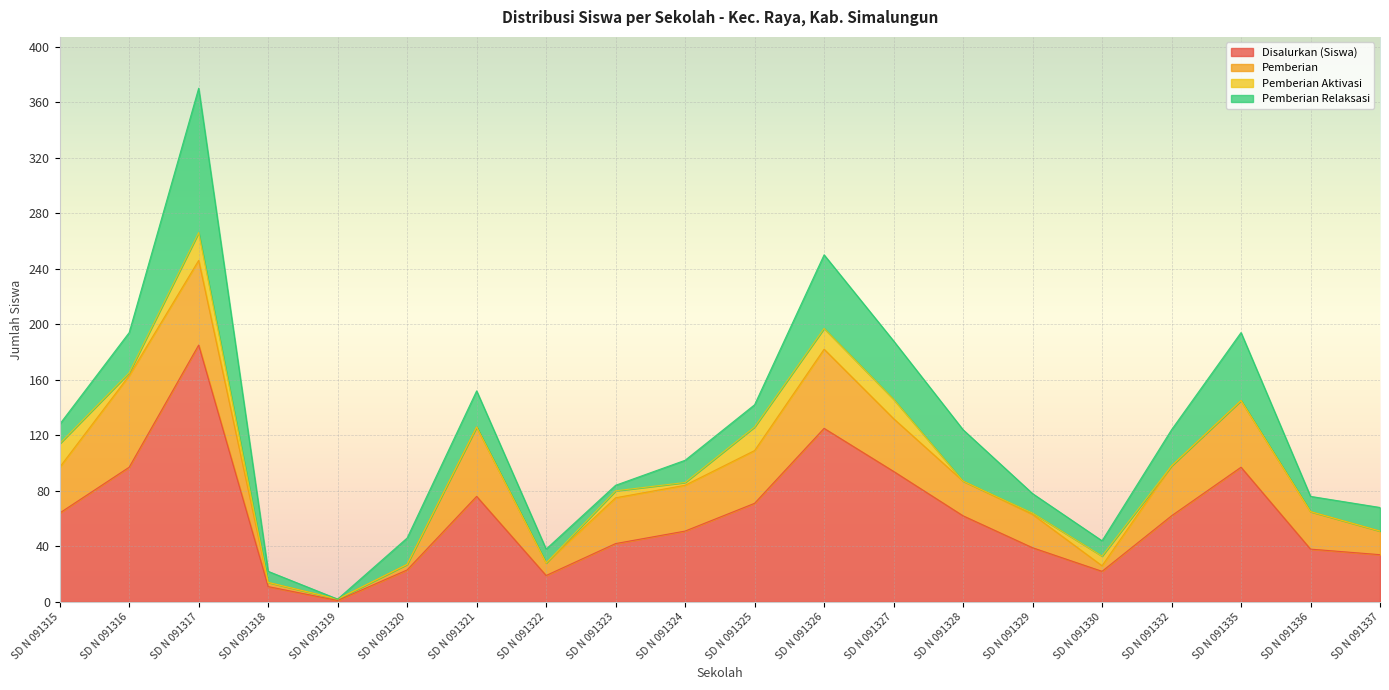

What is the value of the Disalurkan (Siswa) point at the 16th from the left?

22